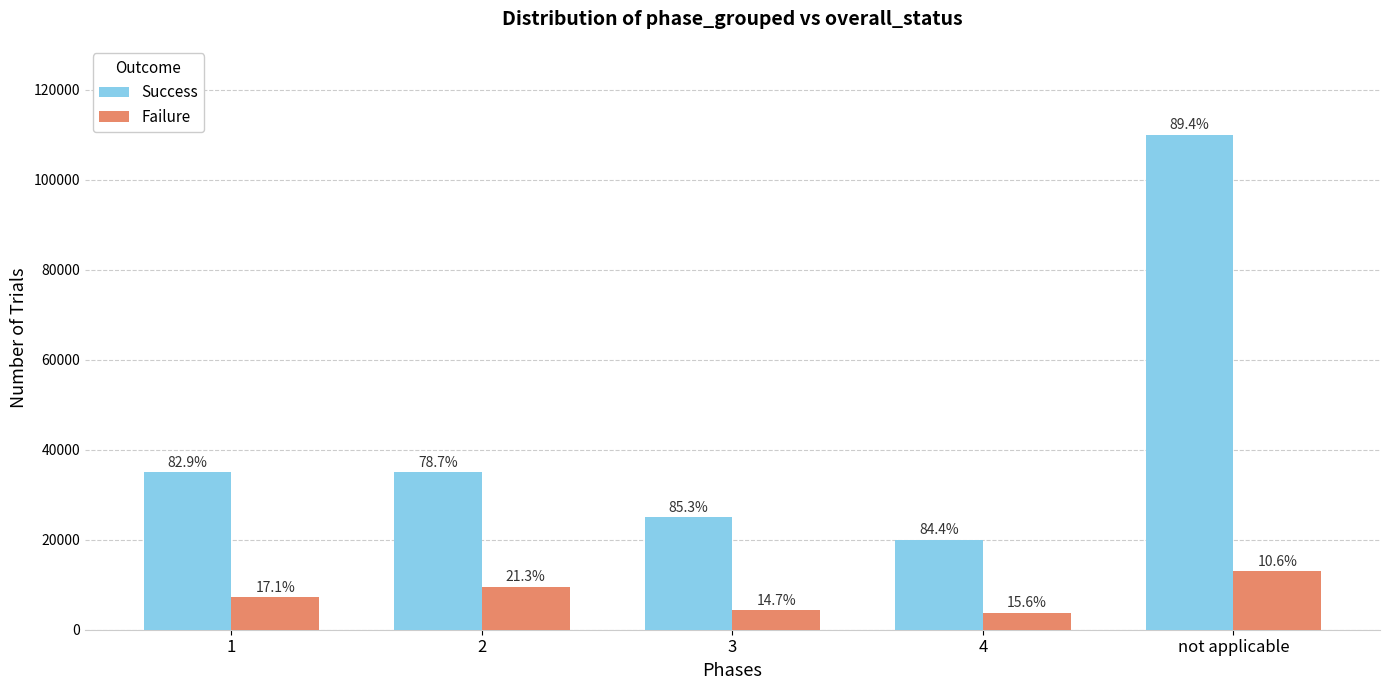

What is the maximum value shown in the chart?

110000